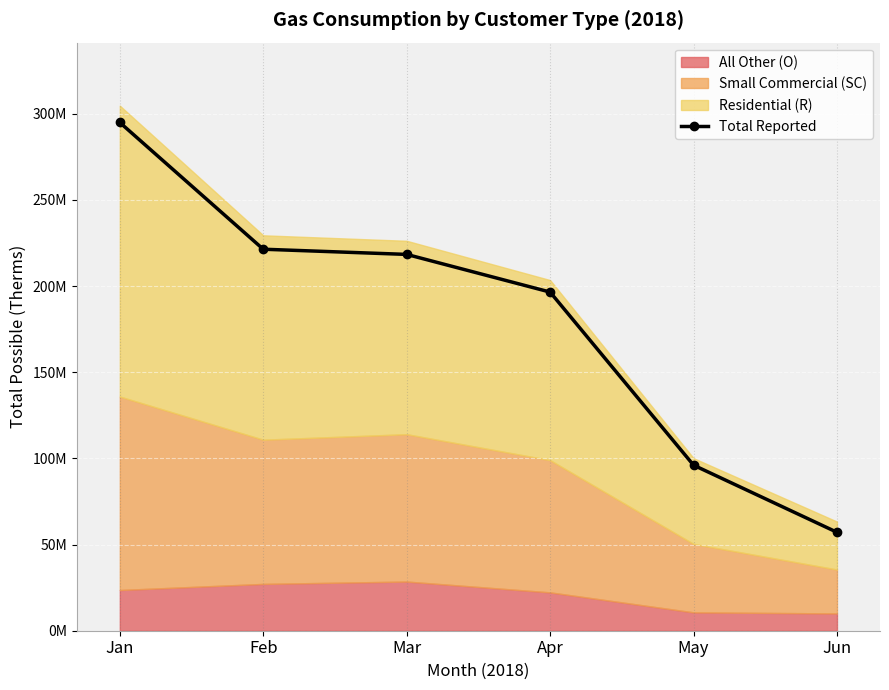

What is the change in value from Jan to Jun?

-237788165